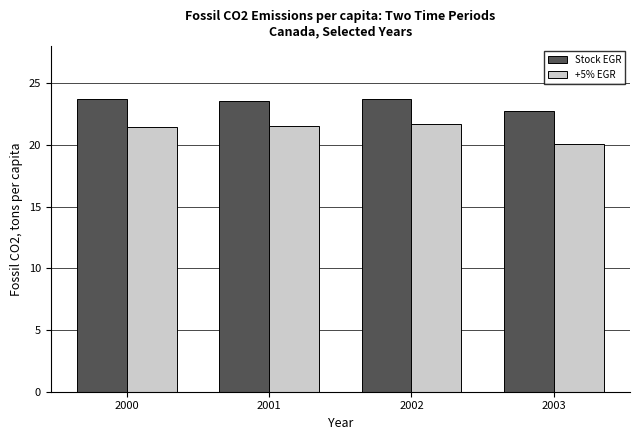

What is the difference between the highest and lowest values at 2001?

2.1